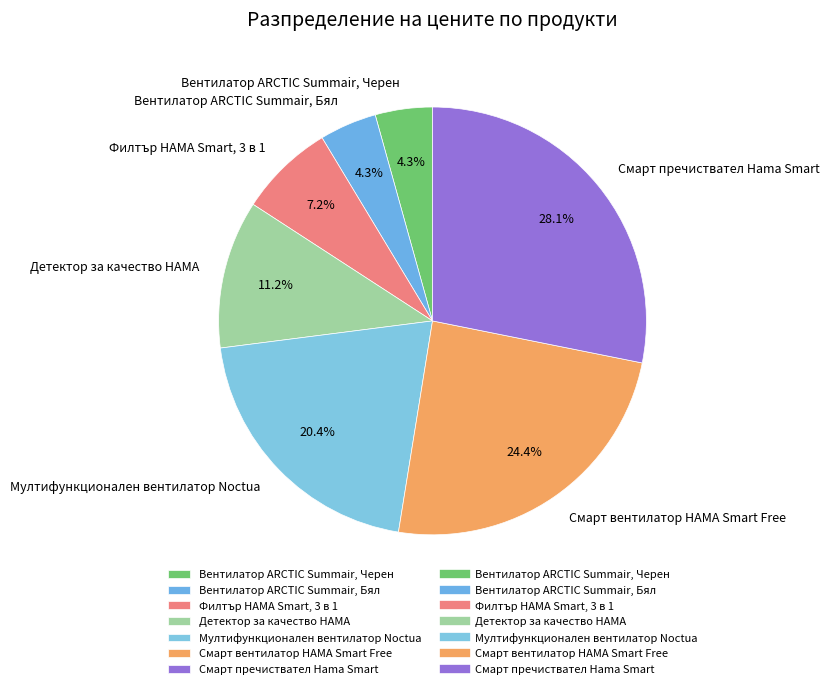

Count the number of slices in the pie.

7